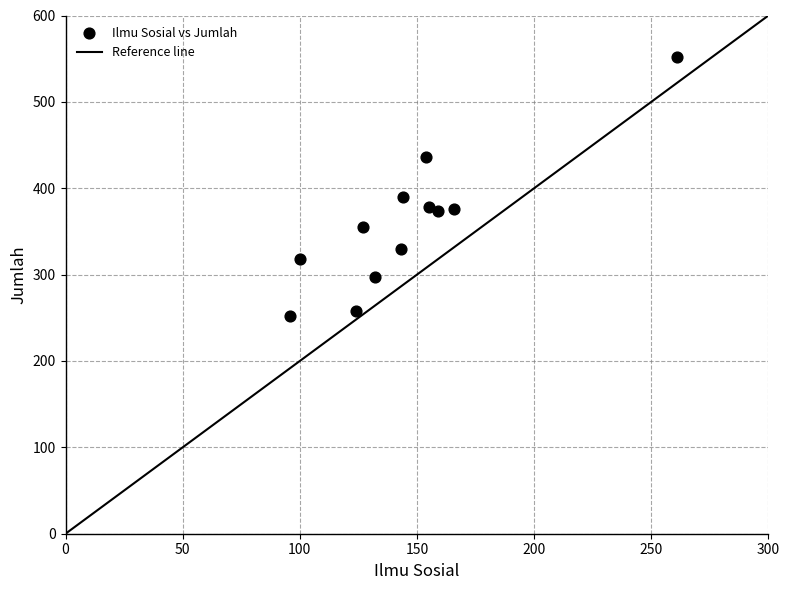

What is the range of X values (max minus min)?

165